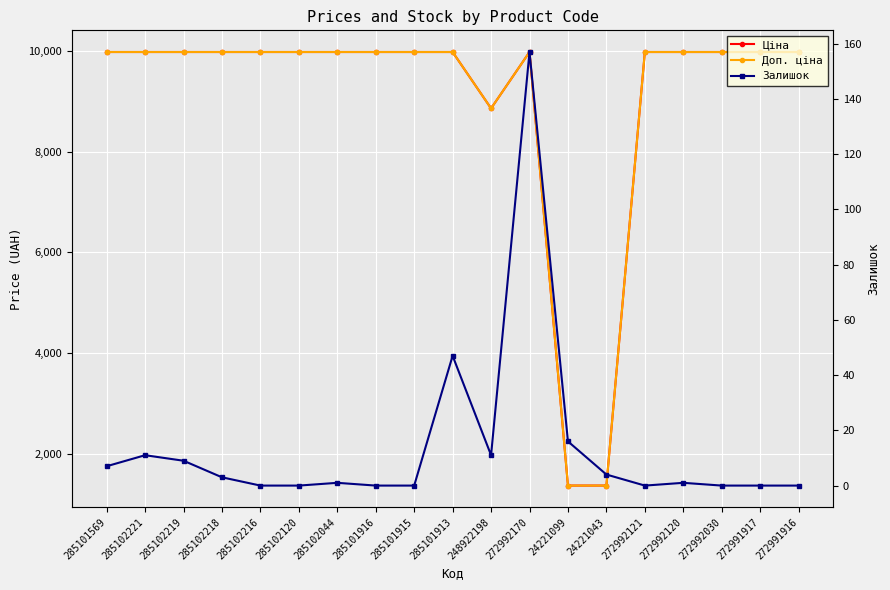

Which category has the lowest value in the Ціна series?

24221099